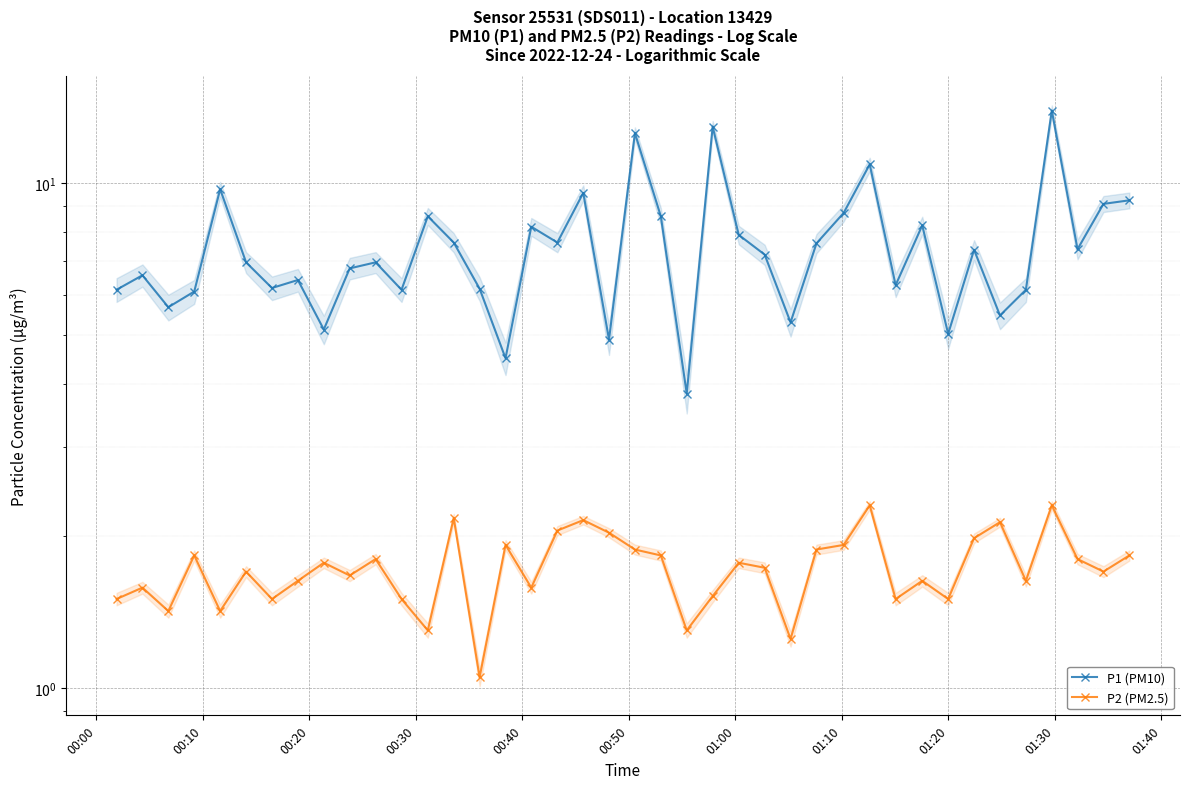

True or false: P1 (PM10) and P2 (PM2.5) intersect in this chart.

False